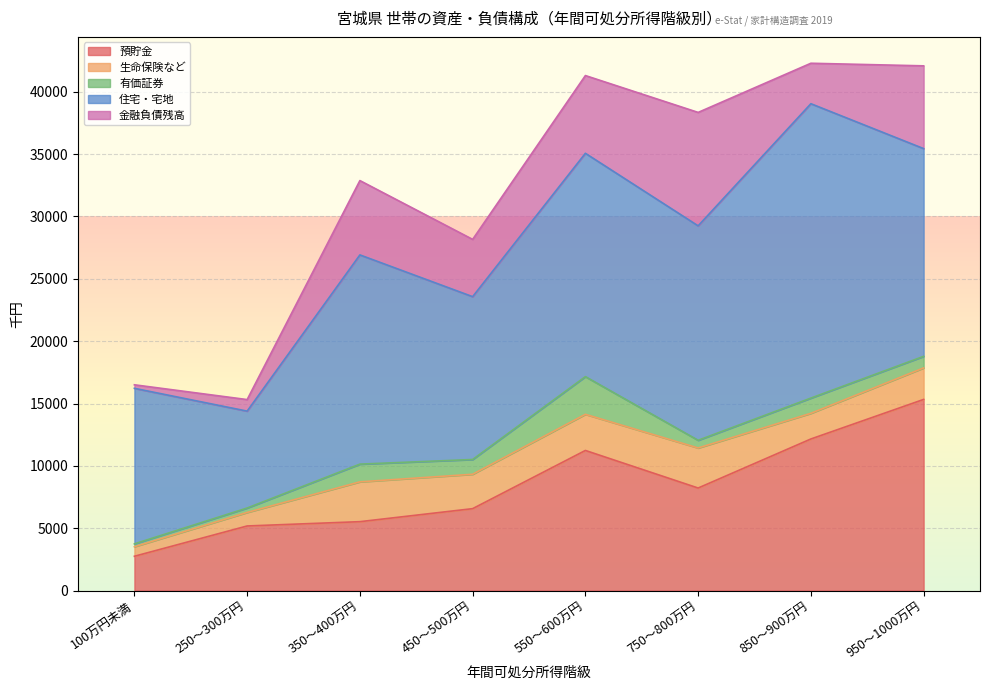

What is the value of the 金融負債残高 point at the 8th from the left?

6638